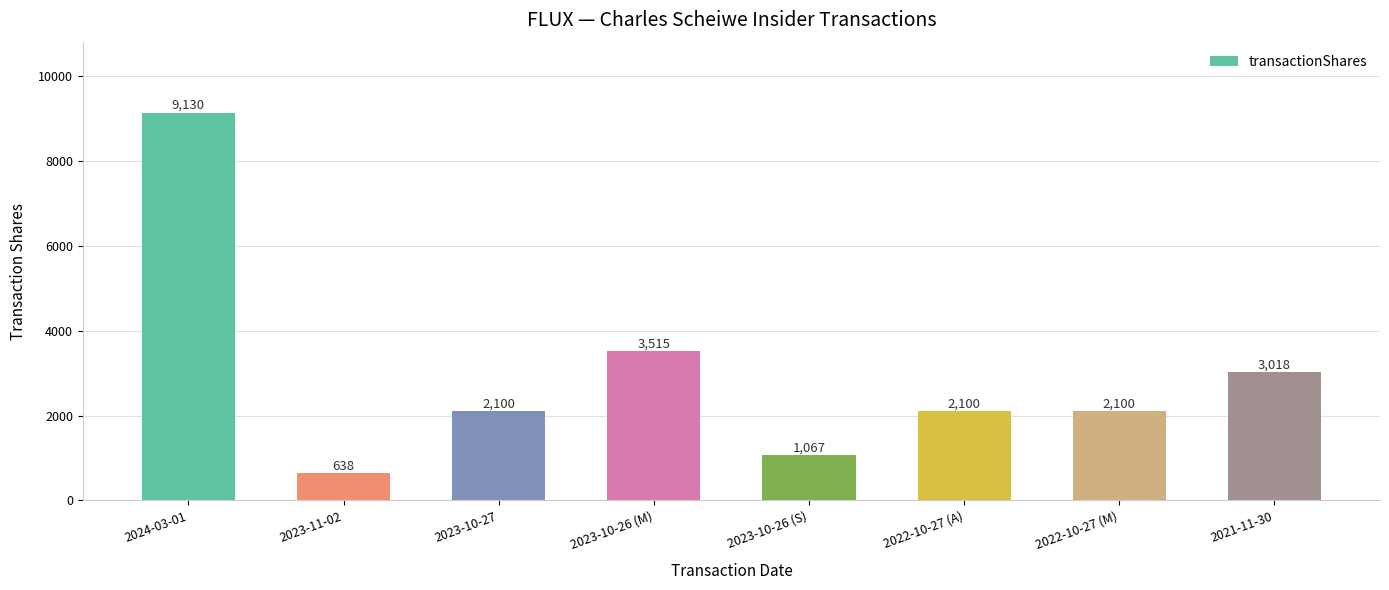

What is the difference between the maximum and minimum values?

8492